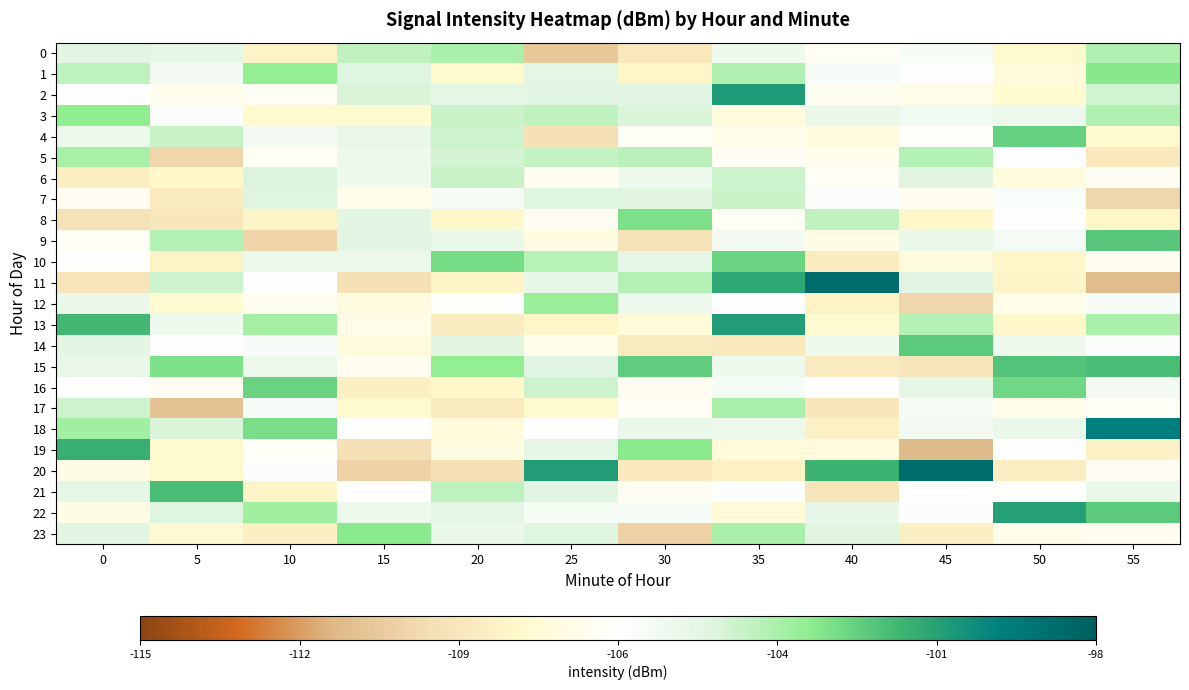

Which series changed the most between 30 and 40?

20